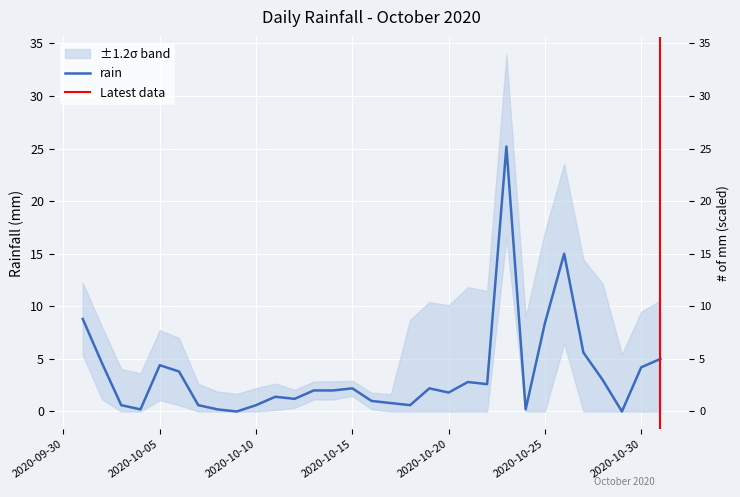

What is the change in value from 2020-10-02 to 2020-10-05?

-0.2